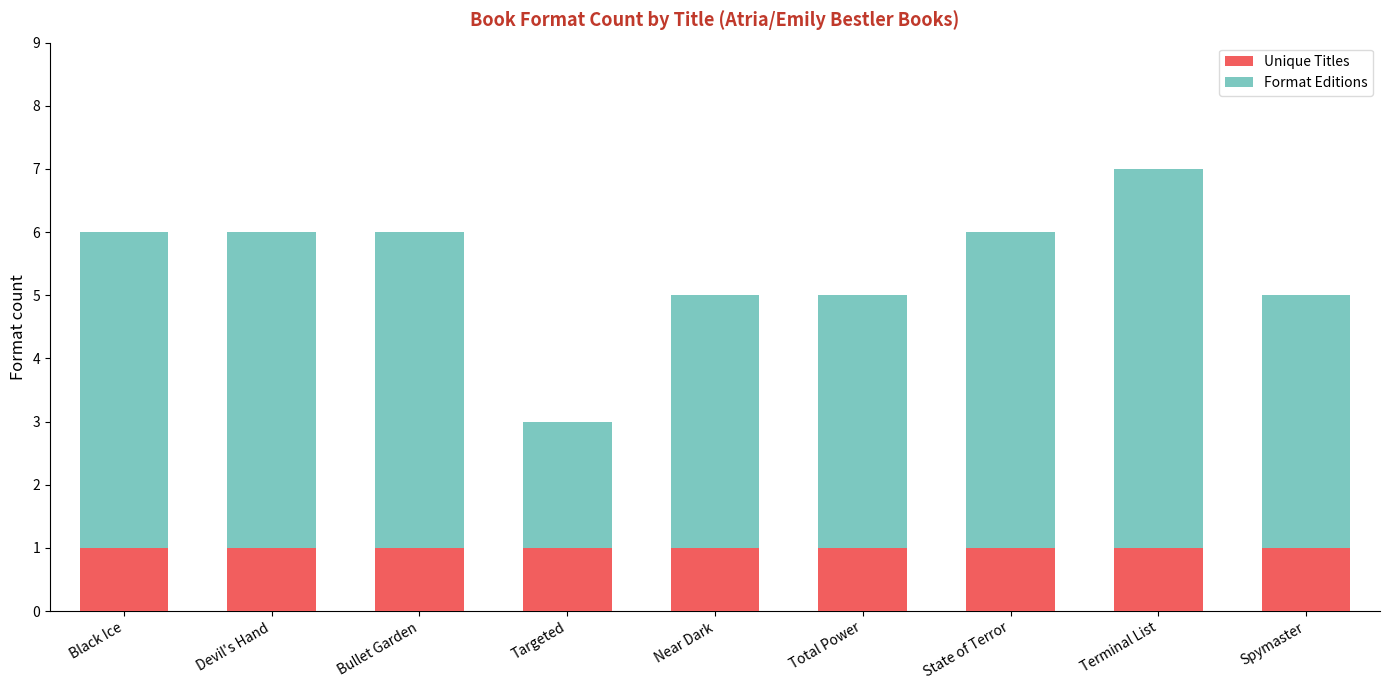

The value of Unique Titles at Black Ice is 1. True or false?

True